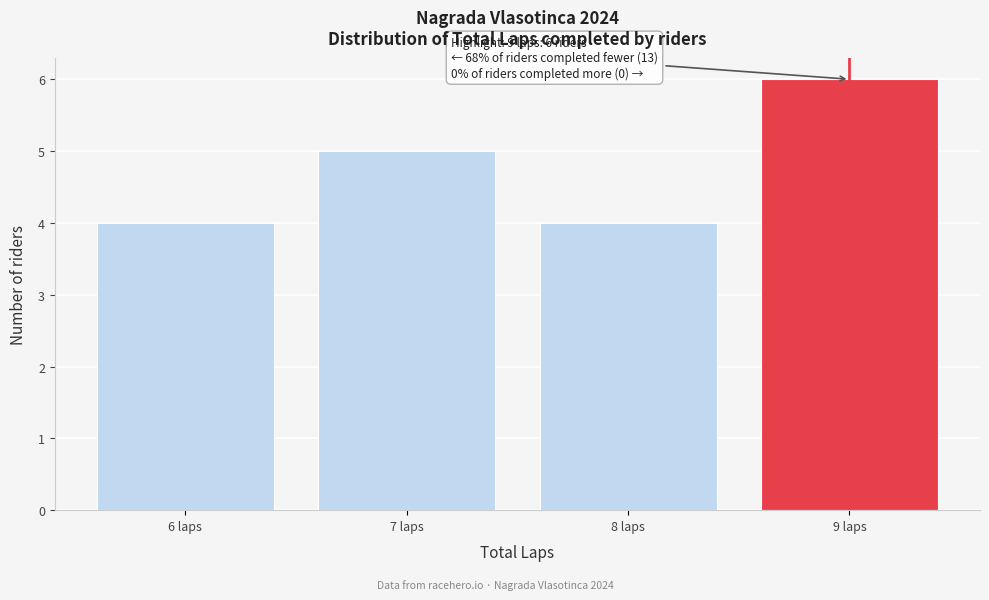

Reading left to right, what are all the values shown in this chart?

4	5	4	6